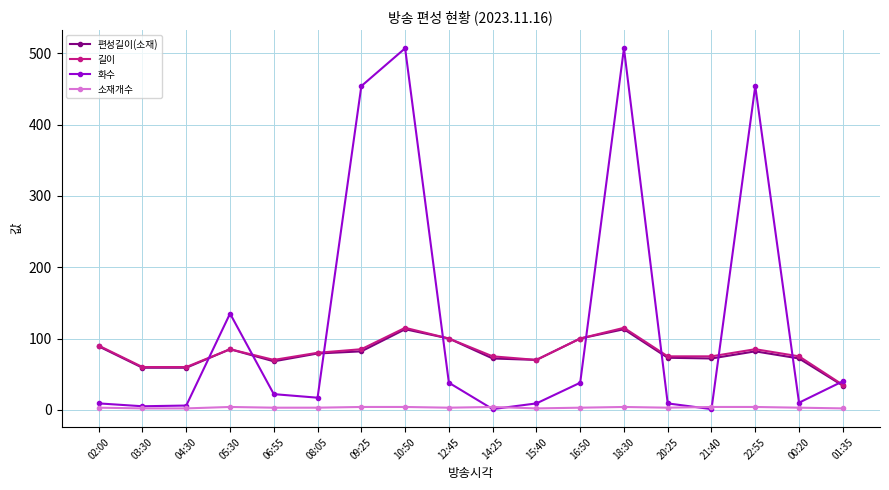

Which series changed the most between 16:50 and 18:30?

화수